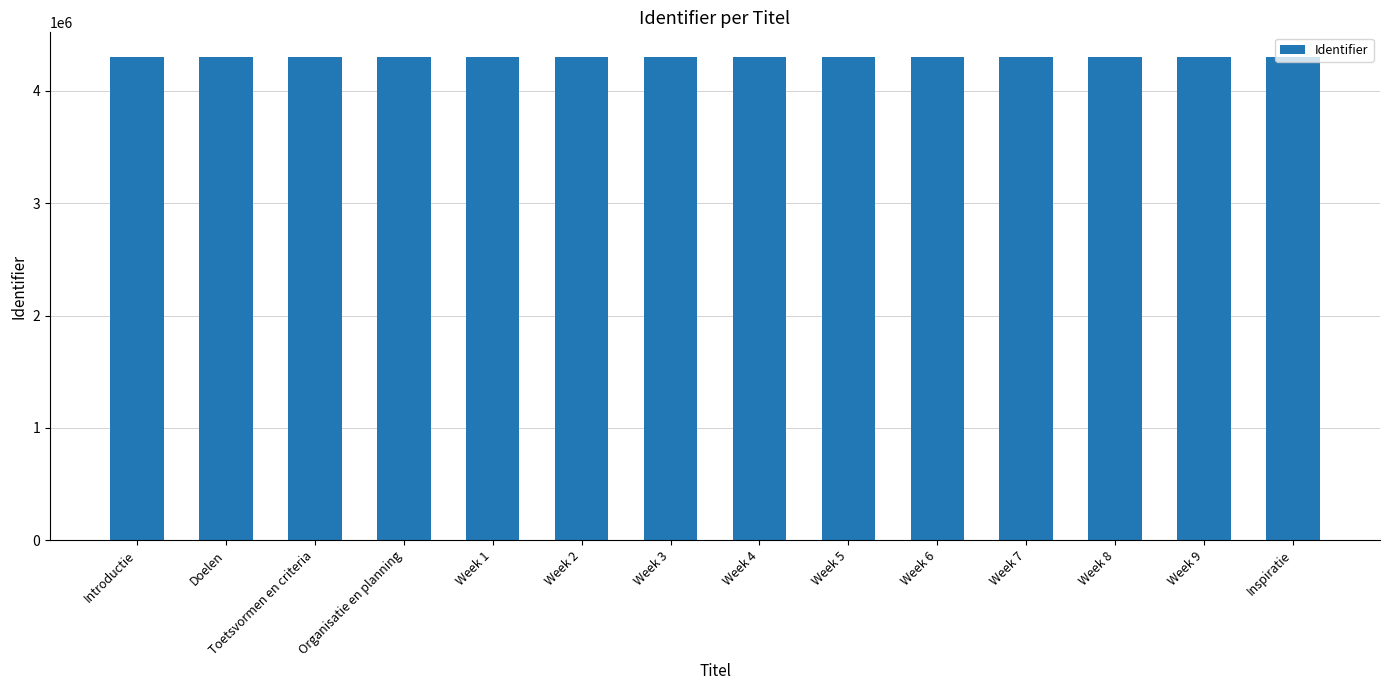

How many data points are less than 4306099?

7